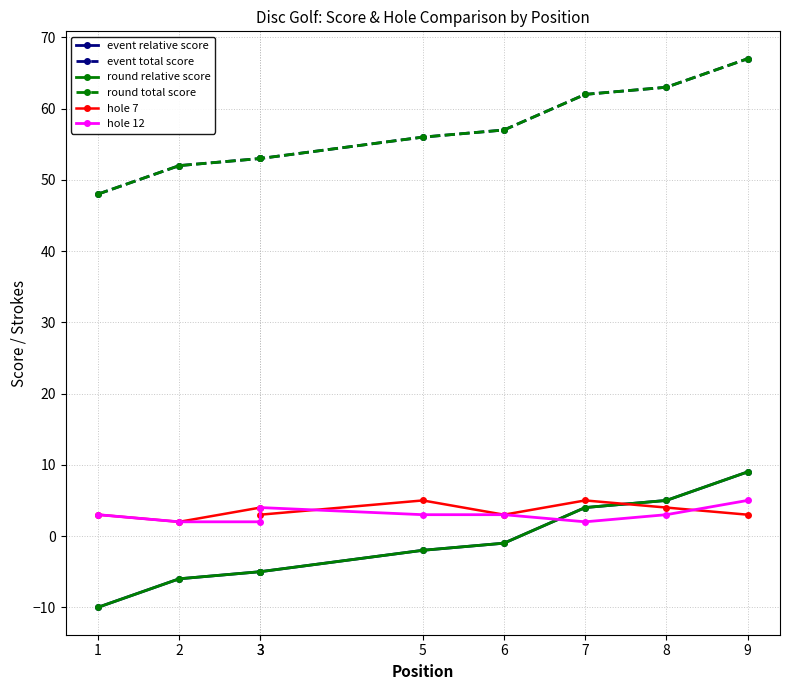

What is the maximum value shown in the chart?

67